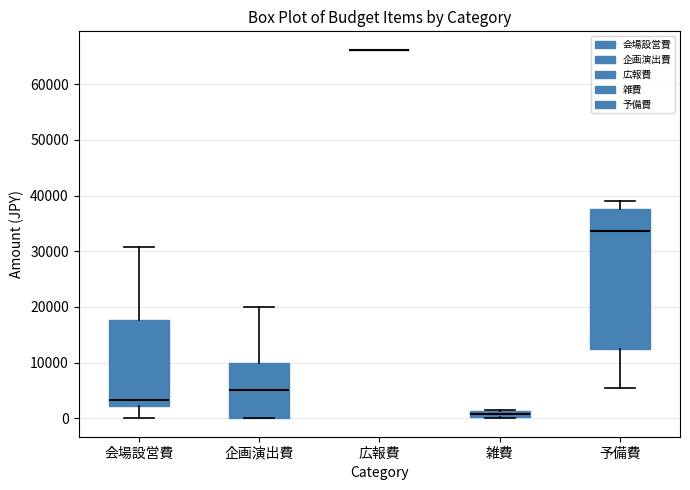

Where is the lower edge of the box for 予備費 on the y-axis? The values are not printed on the chart, so give them approximately, as read against the axis.

12000